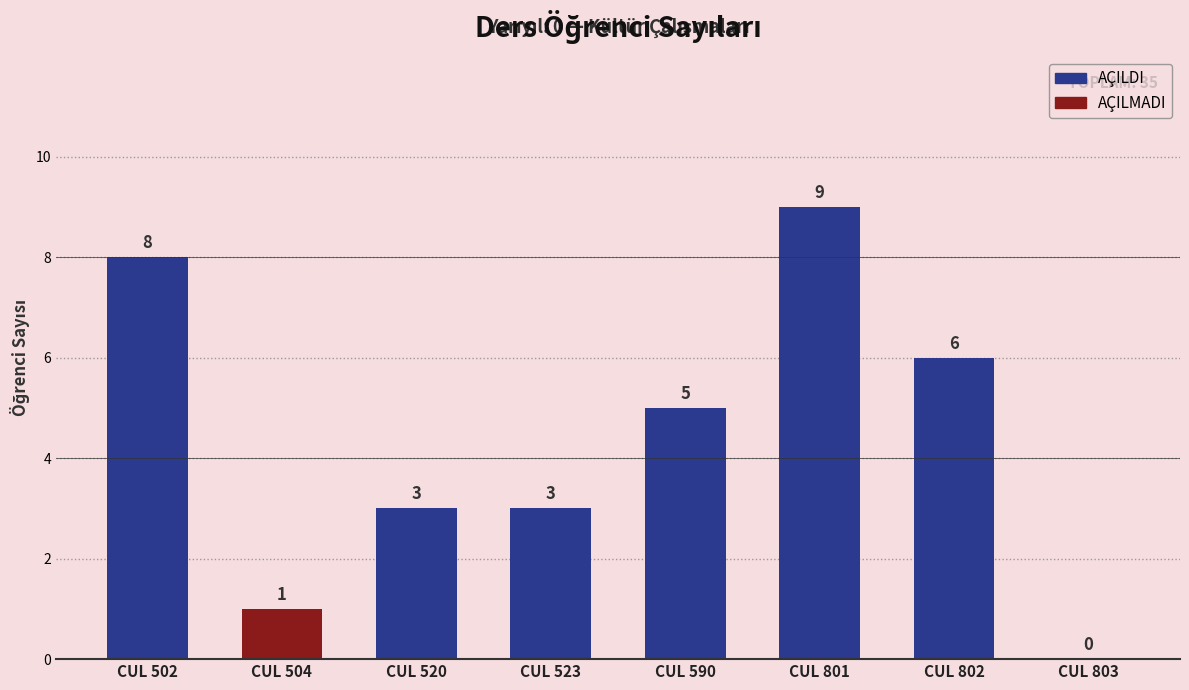

List the labels in order of value, smallest first.

CUL 803, CUL 504, CUL 520, CUL 523, CUL 590, CUL 802, CUL 502, CUL 801